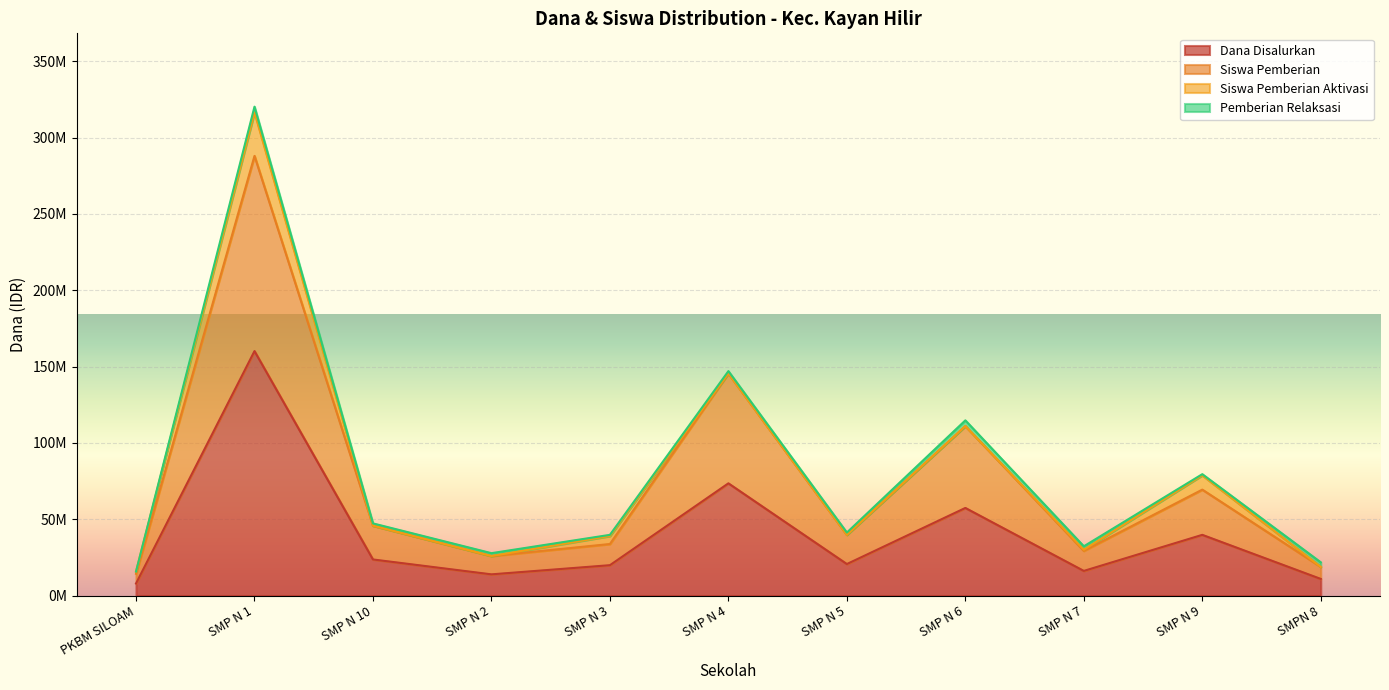

Is the value of Siswa Pemberian at SMP N 3 greater than the value of Dana Disalurkan at SMPN 8?

Yes